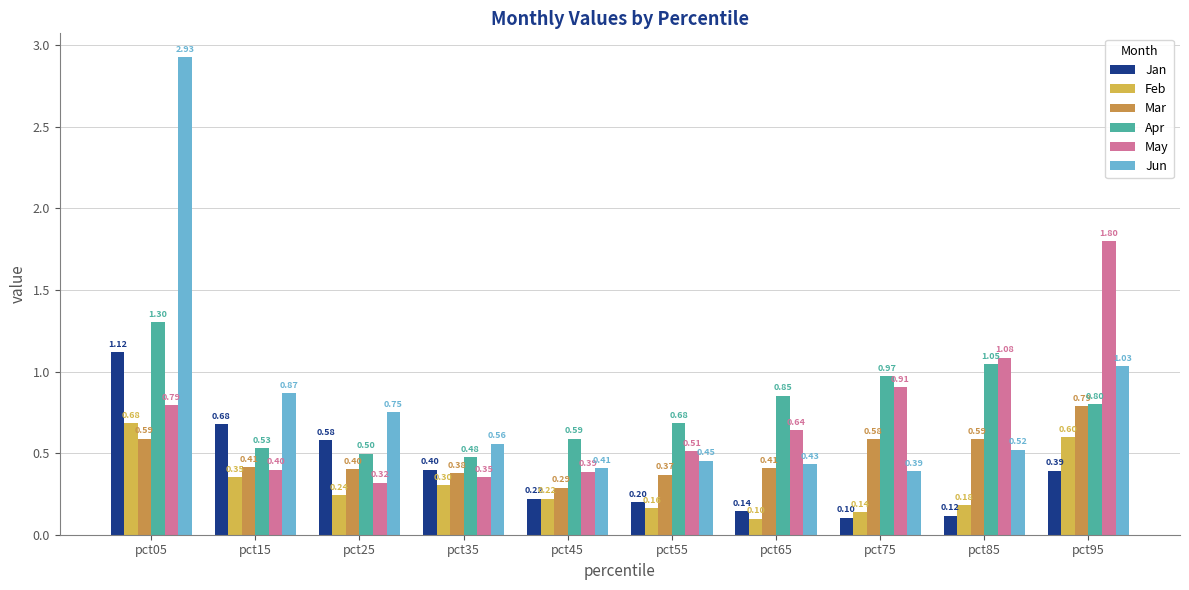

Which series has the largest total across all categories?

Jun